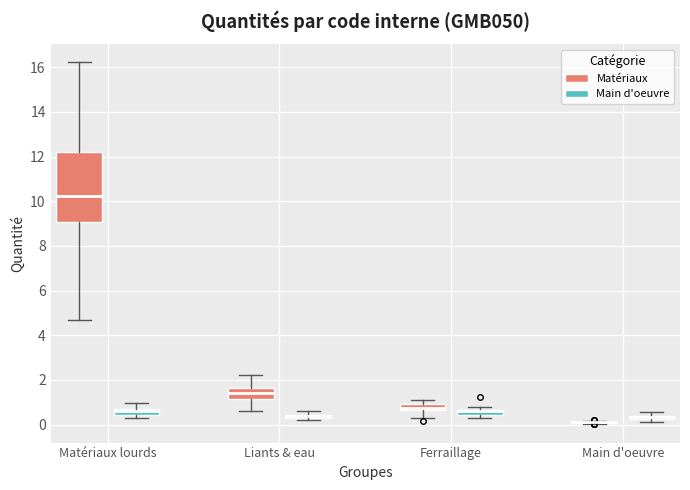

Comparing the boxes themselves (not the whiskers), which one is the tallest?

Matériaux lourds (Matériaux)